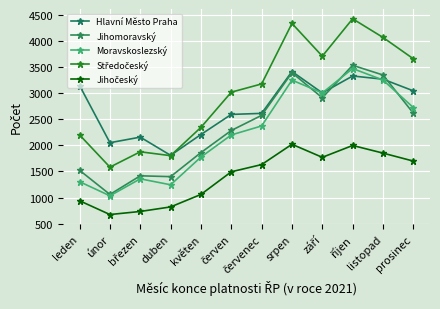

What is the difference between the second highest and minimum values in the Jihomoravský series?

2332